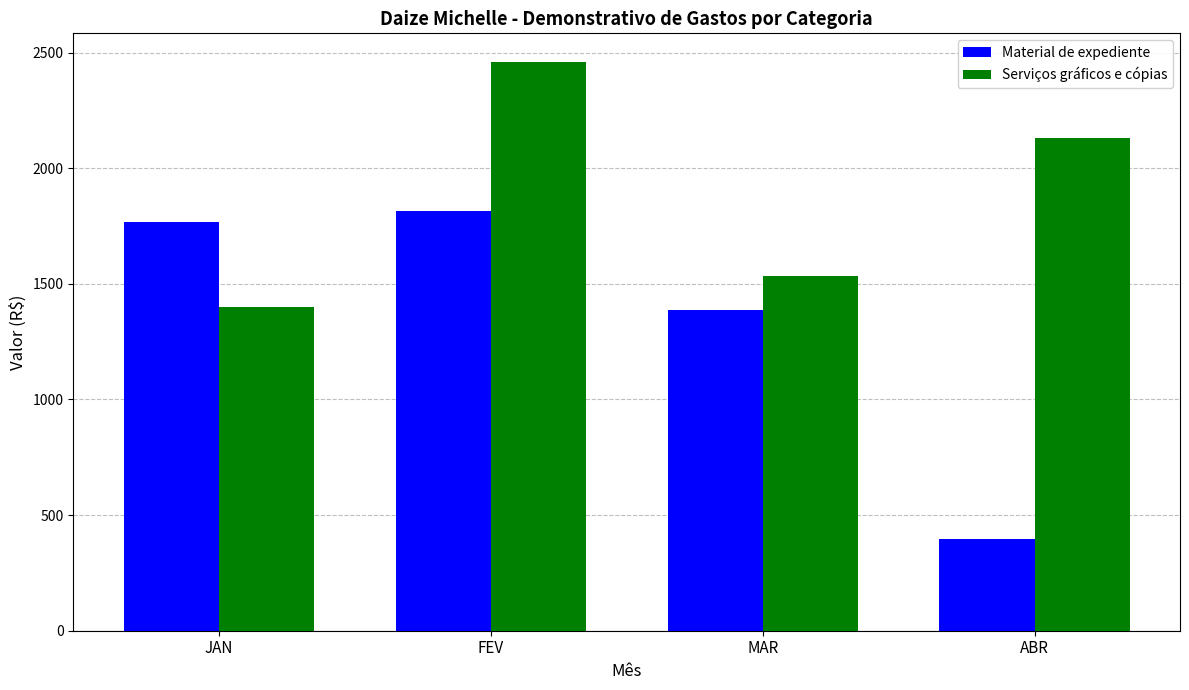

The Material de expediente series shows 3099.3 at JAN. True or false?

False